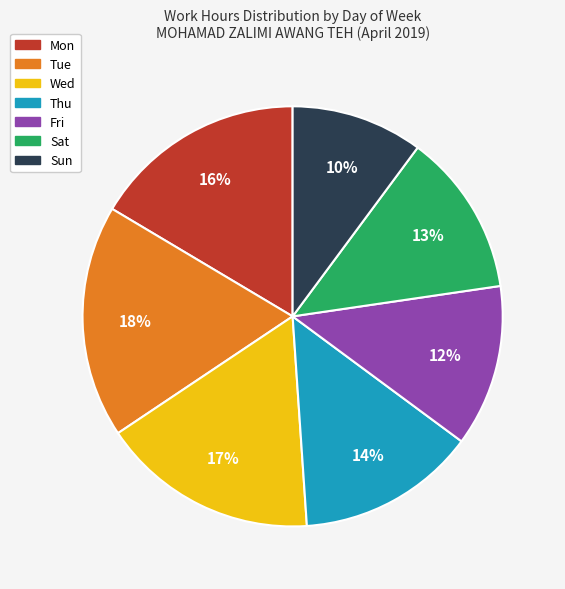

Is the sum of Tue and Thu greater than half?

No